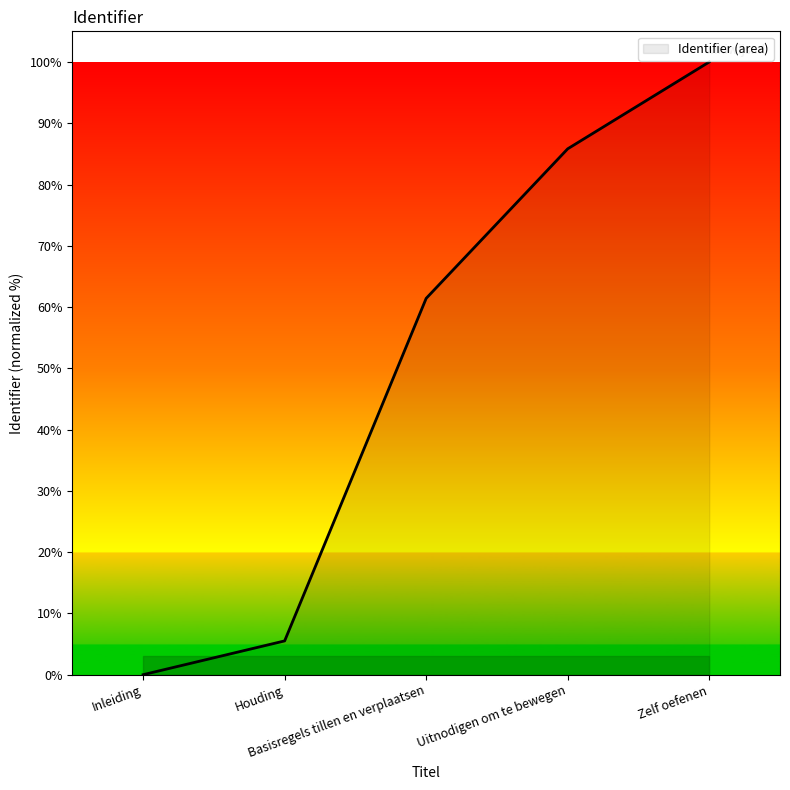

Read the value at Zelf oefenen.

100.0